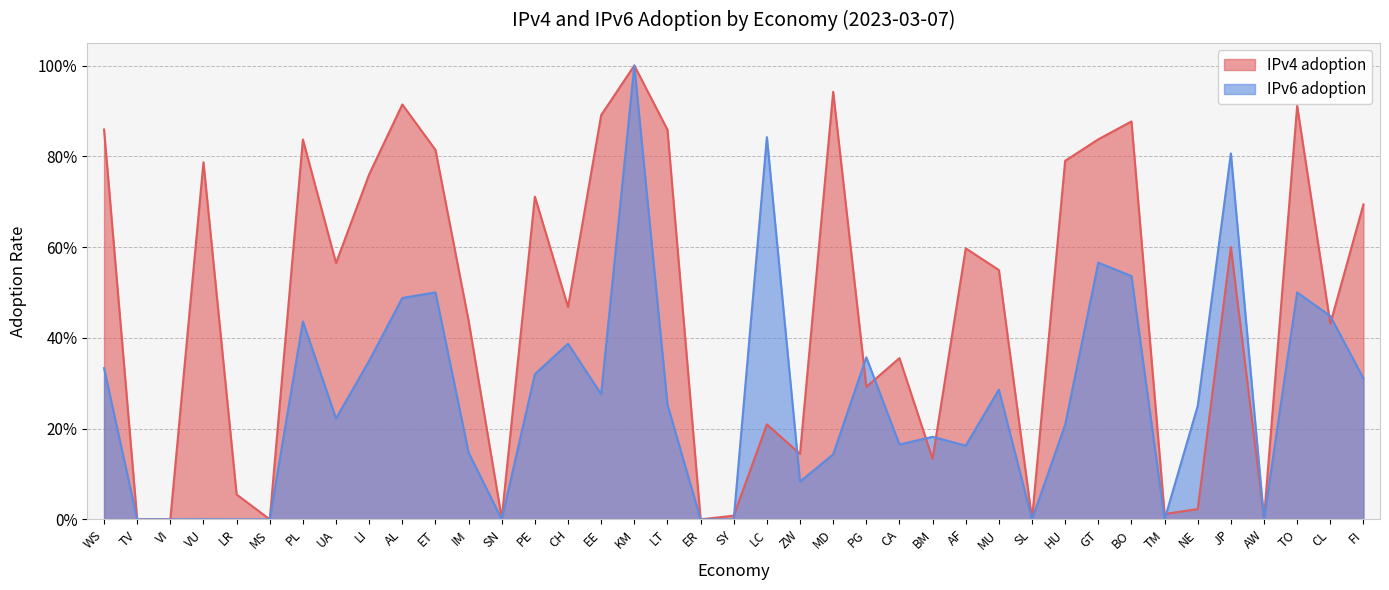

What are all the series names shown in the legend?

IPv4 adoption, IPv6 adoption